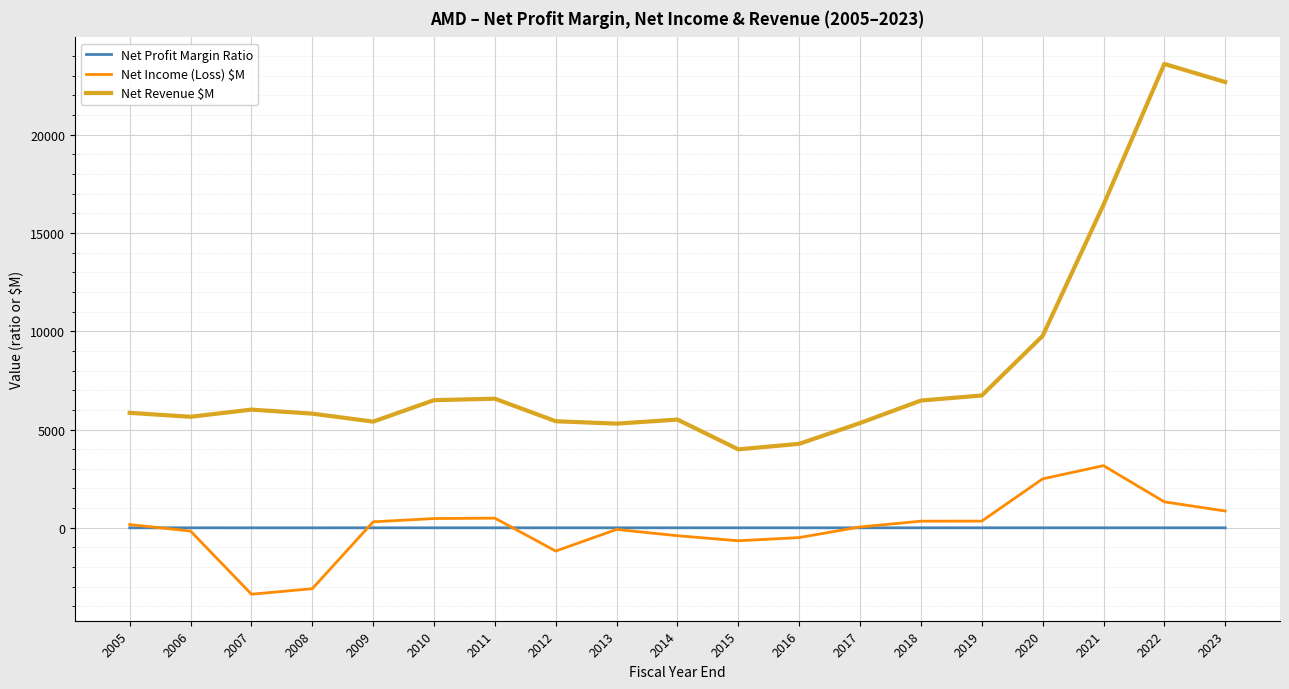

True or false: Net Income (Loss) $M has more than 2 interior local peaks.

True